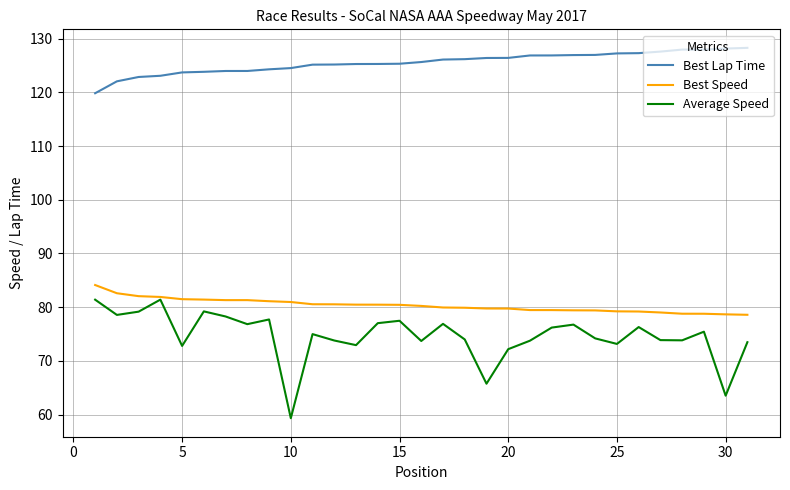

Which series has the largest range (max minus min)?

Average Speed